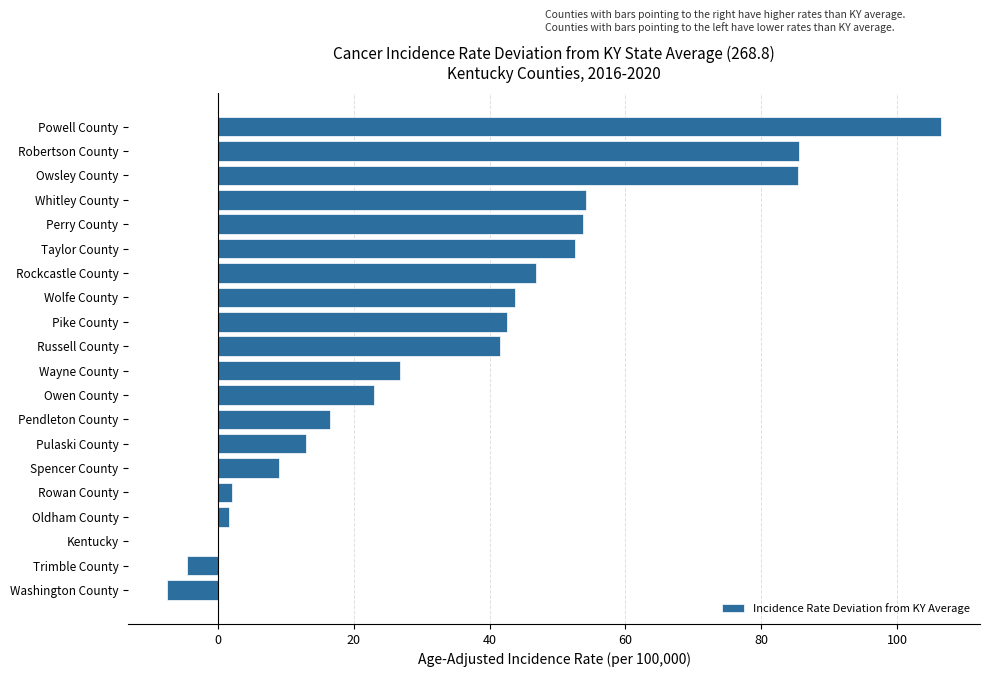

What is the sum of the values at Washington County and Pulaski County?

5.5